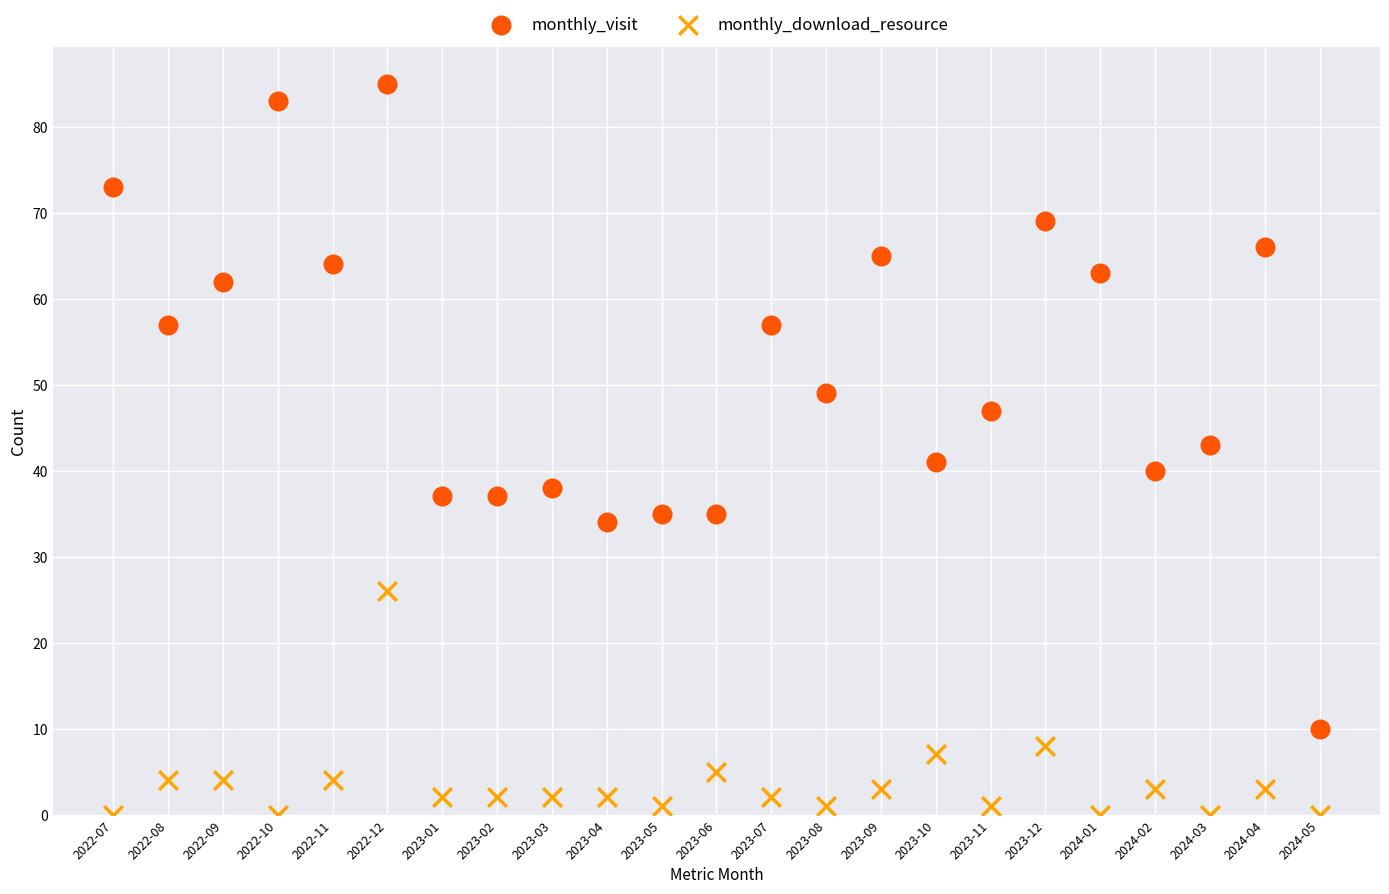

What are all the series names shown in the legend?

monthly_visit, monthly_download_resource